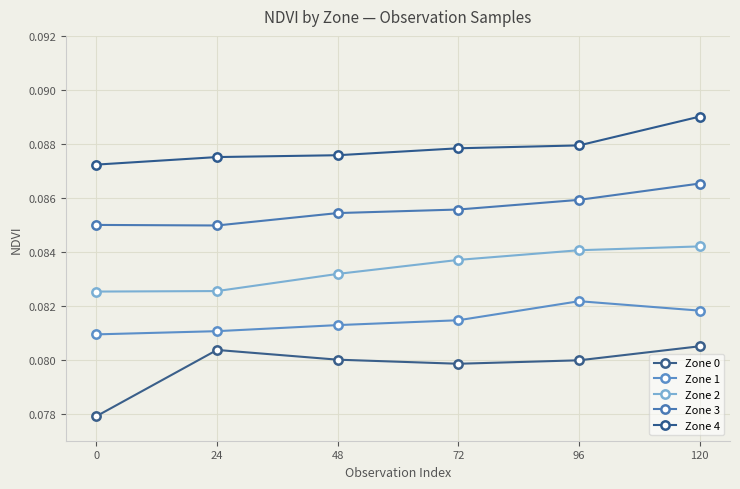

Which series changed the most between 24 and 48?

Zone 2